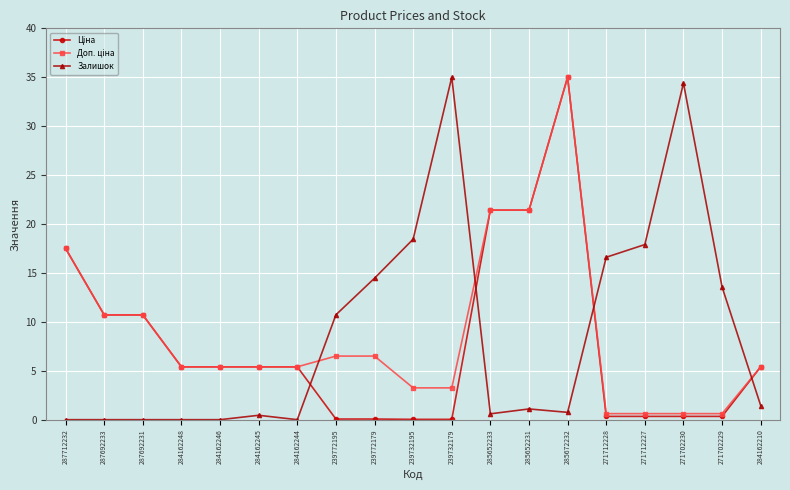

What is the greatest value displayed?

35.0